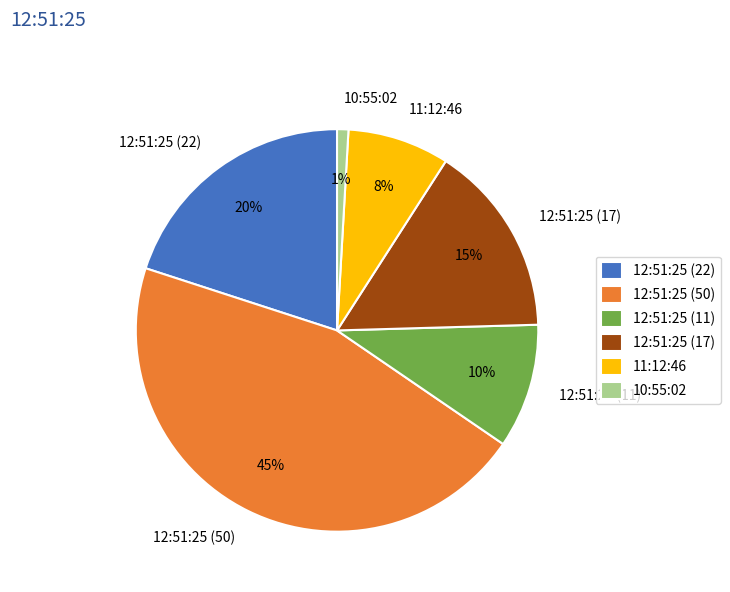

Rank the categories by value from lowest to highest.

10:55:02, 11:12:46, 12:51:25 (11), 12:51:25 (17), 12:51:25 (22), 12:51:25 (50)